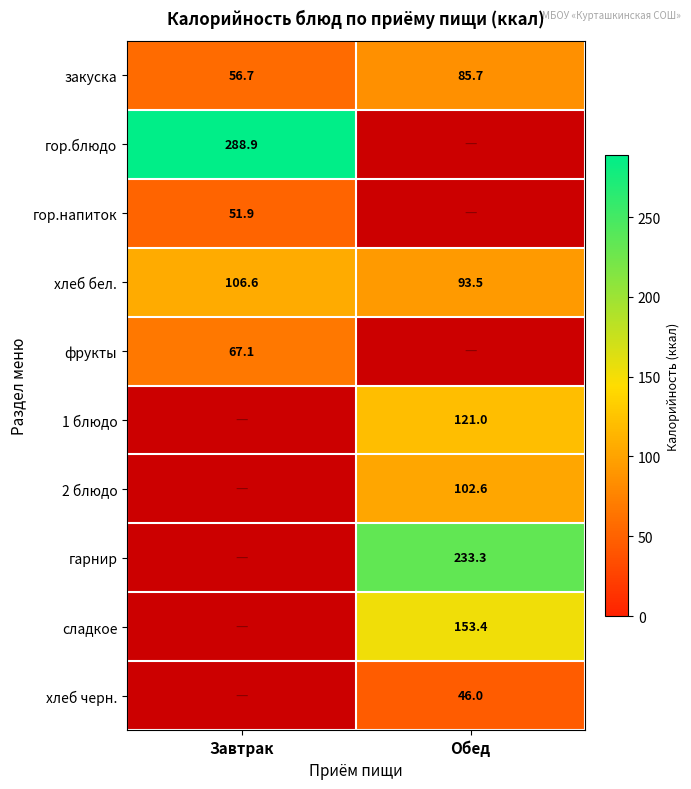

The value of закуска at Завтрак is 93.9. True or false?

False